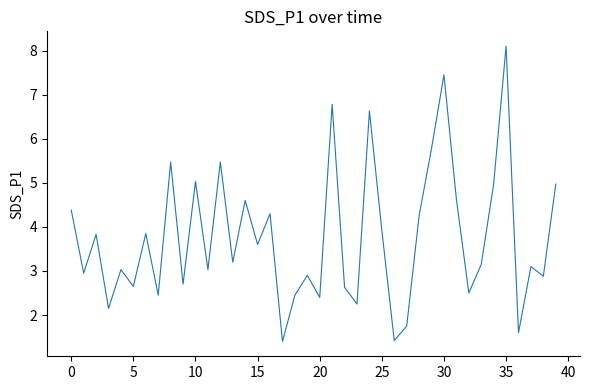

What is the difference between the maximum and minimum values?

6.7